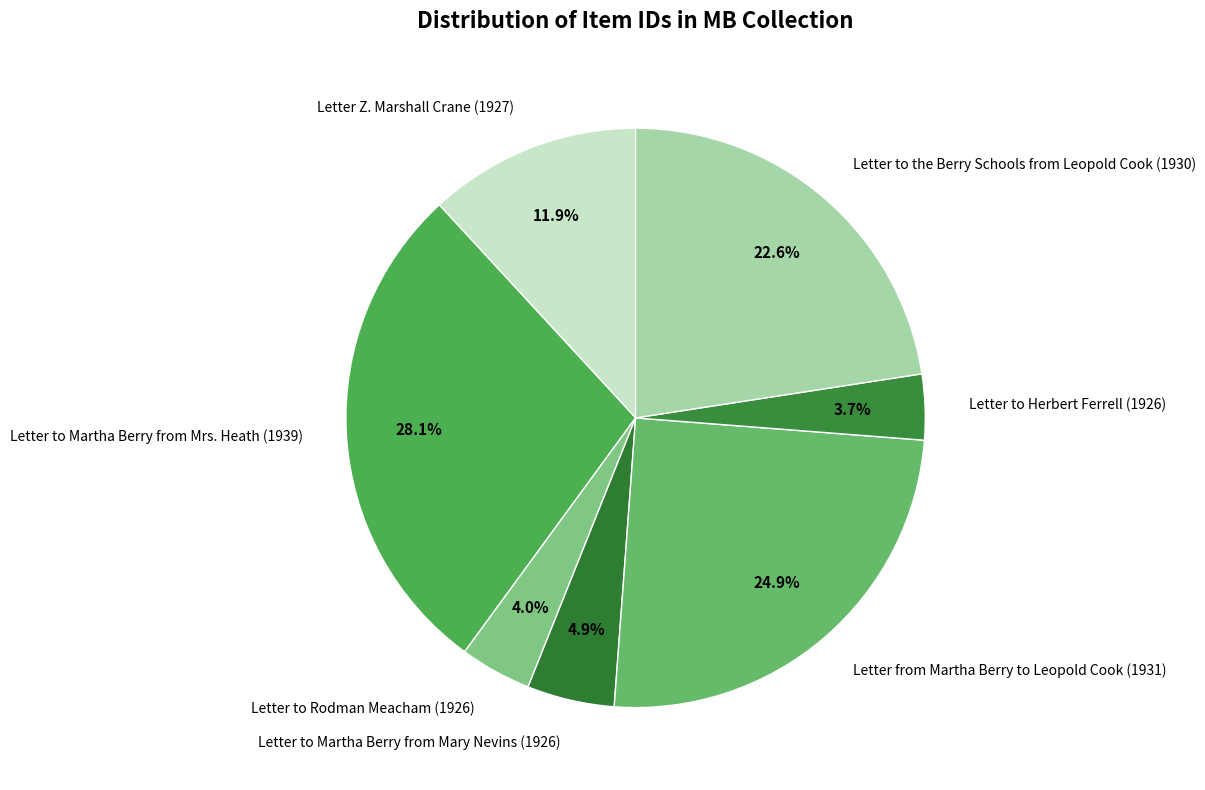

Is the sum of Letter to Martha Berry from Mary Nevins (1926) and Letter to Martha Berry from Mrs. Heath (1939) greater than half?

No